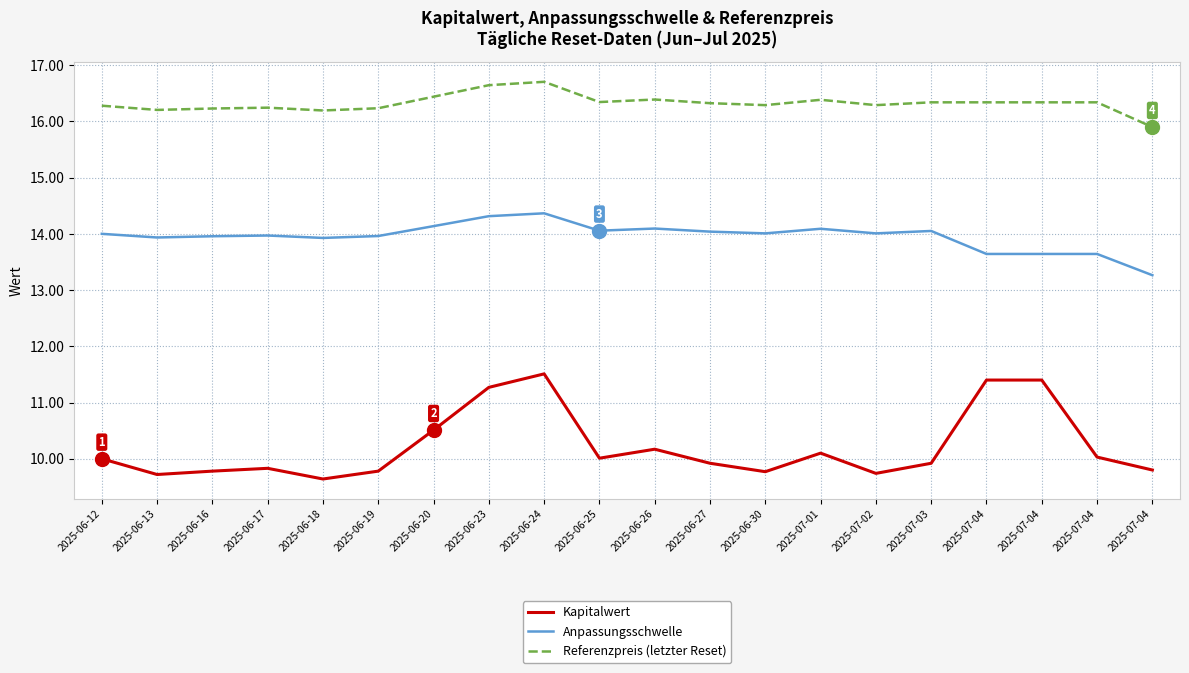

What is the label of the 6th point from the right?

2025-07-02